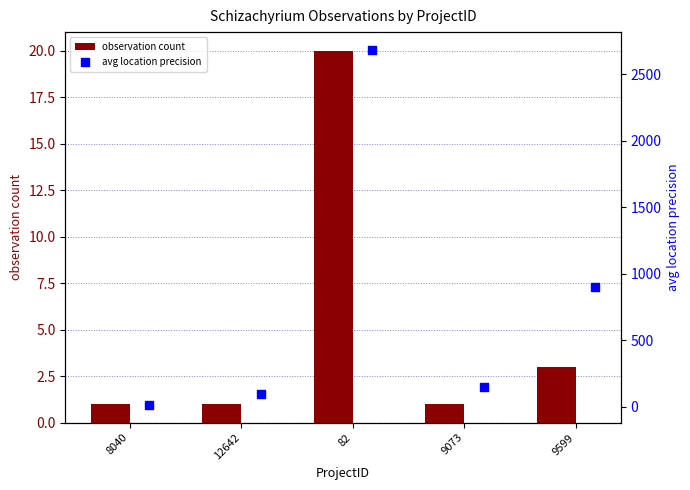

Where is observation count nearest to the value 10?

9599